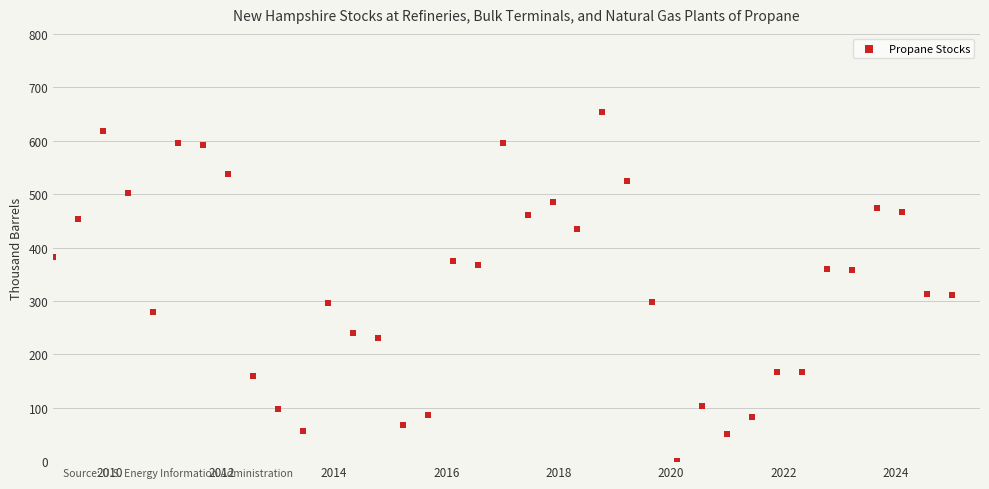

What is the range of X values (max minus min)?

16.0